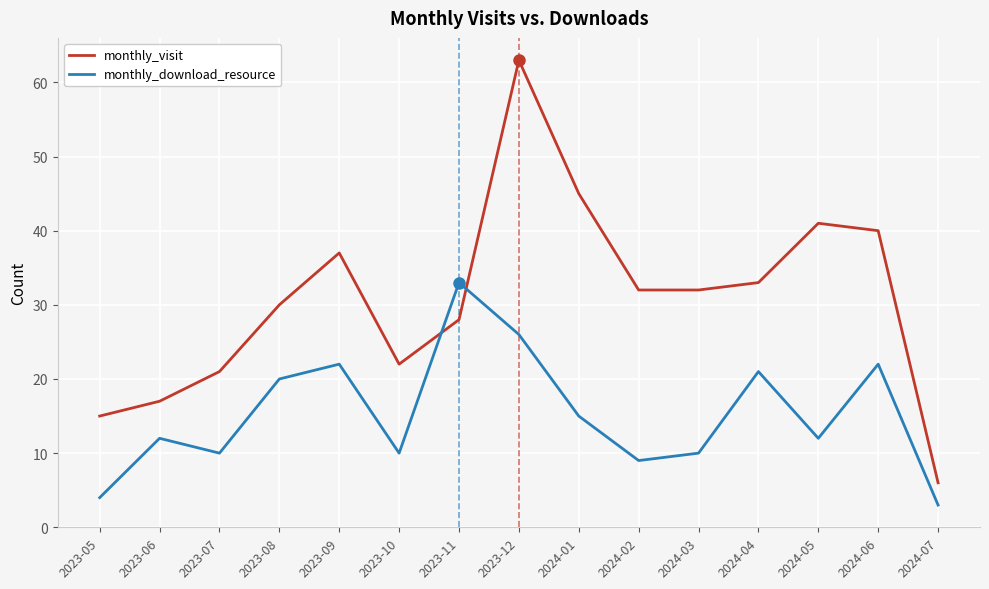

List the series in order of their overall mean, highest first.

monthly_visit, monthly_download_resource